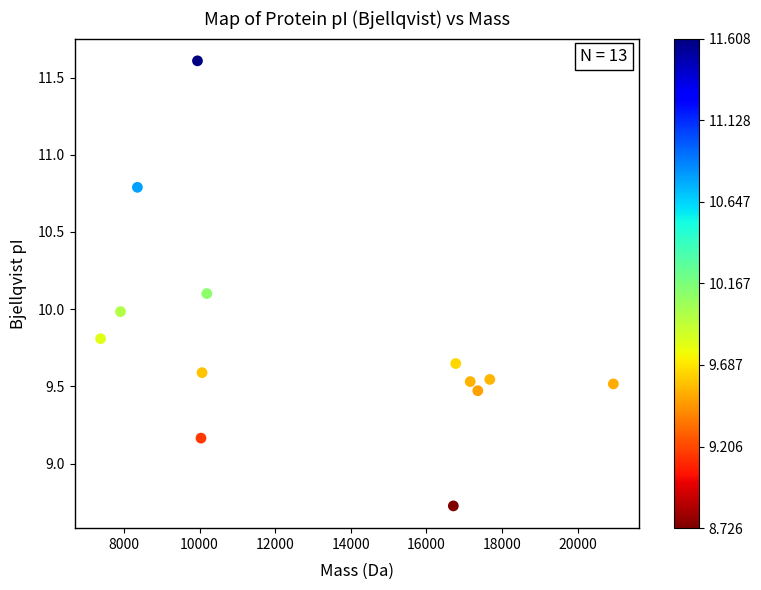

What is the range of Y values (max minus min)?

2.9